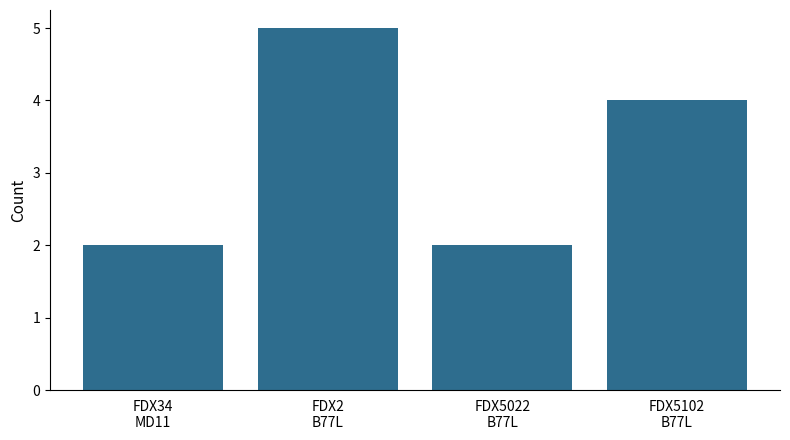

What is the difference between the maximum and minimum values?

3